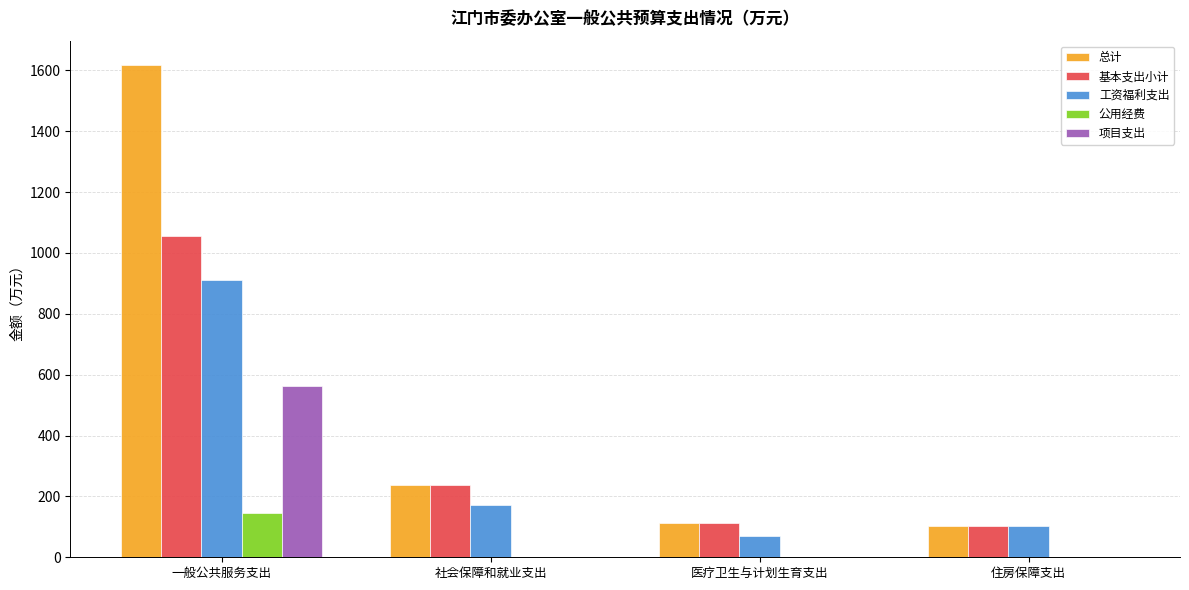

What is the total value across all series at 社会保障和就业支出?

648.5